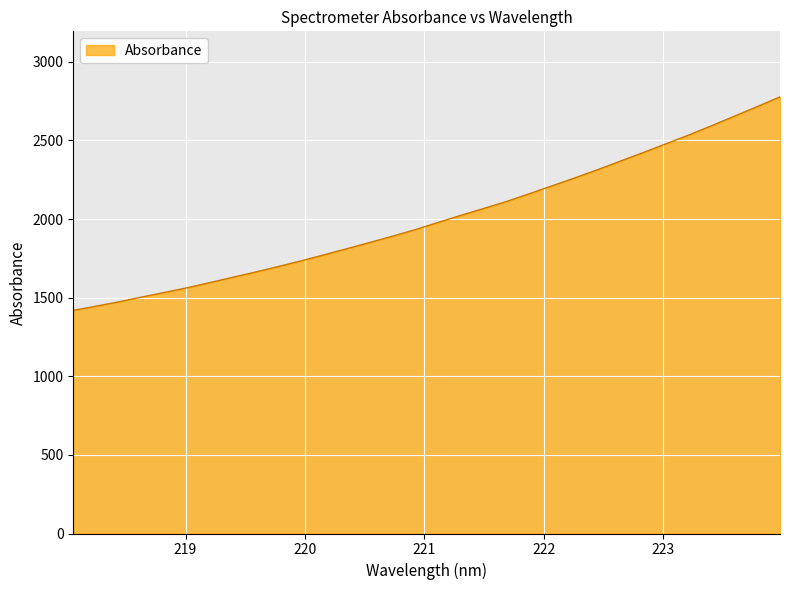

What is the maximum value shown in the chart?

2777.2